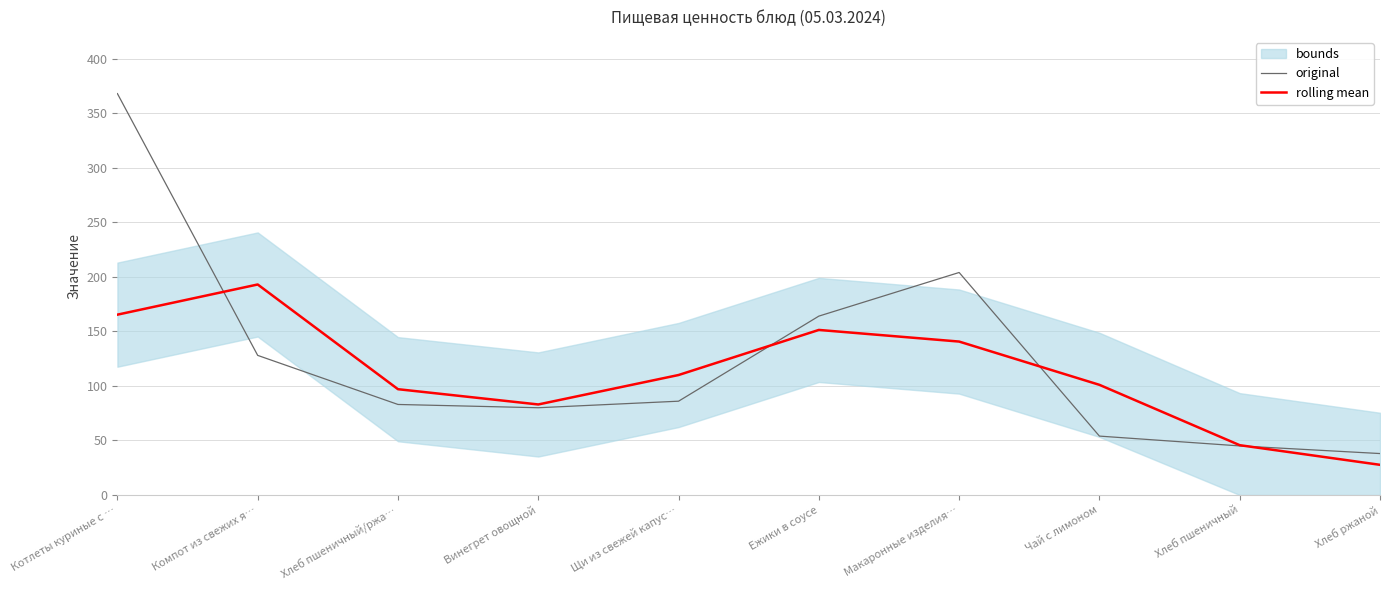

Which series has the widest spread of values?

original